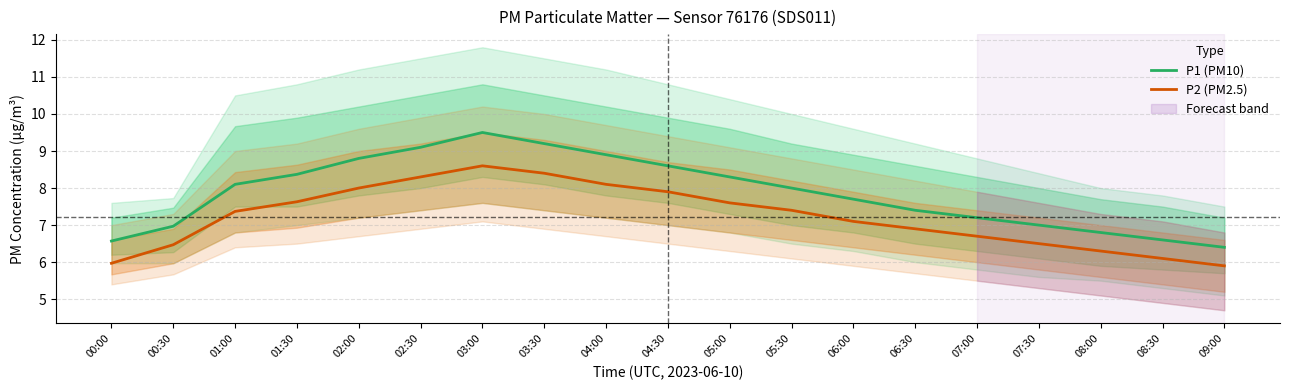

How many interior local peaks does the P2 (PM2.5) series have?

1